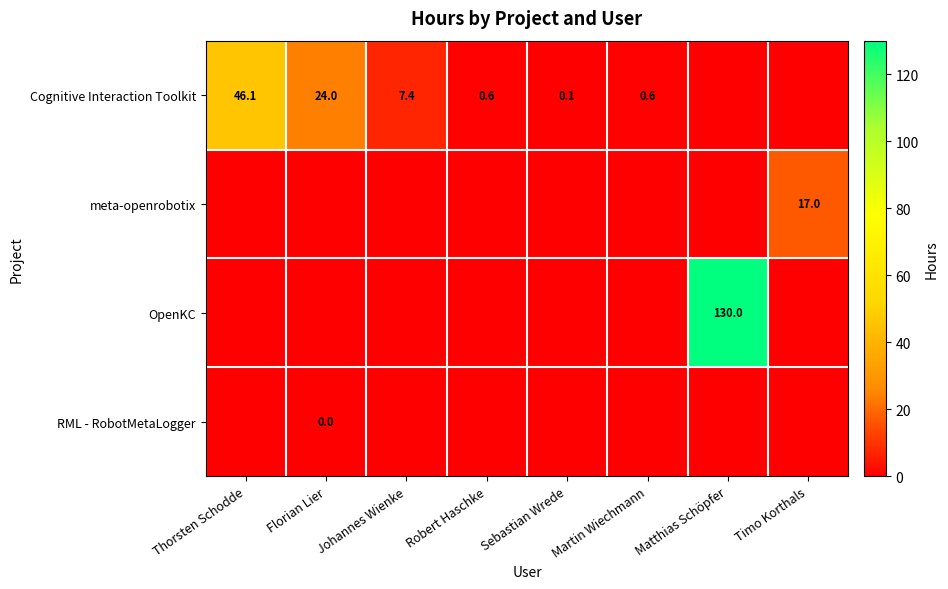

At how many categories does at least one series exceed 11?

4